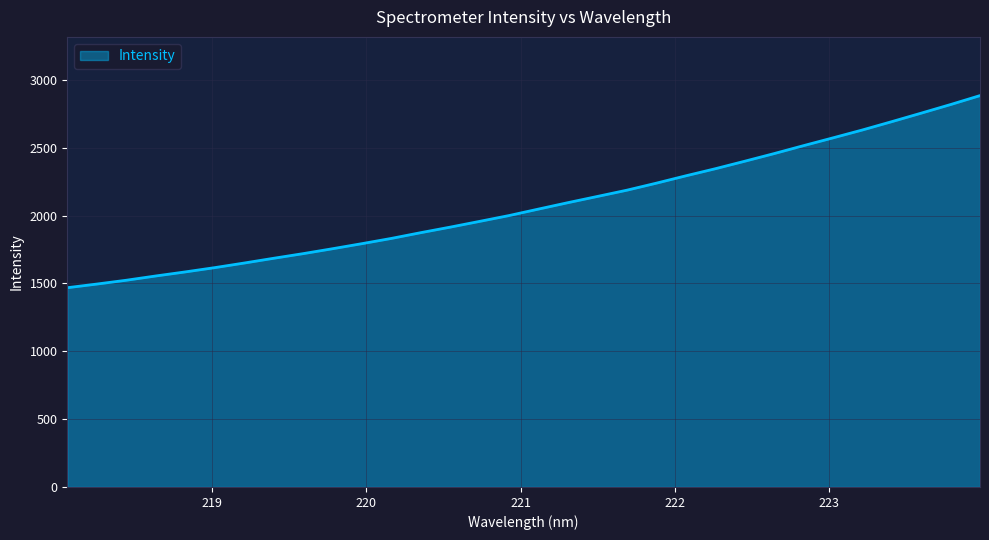

What is the minimum value shown in the chart?

1468.7